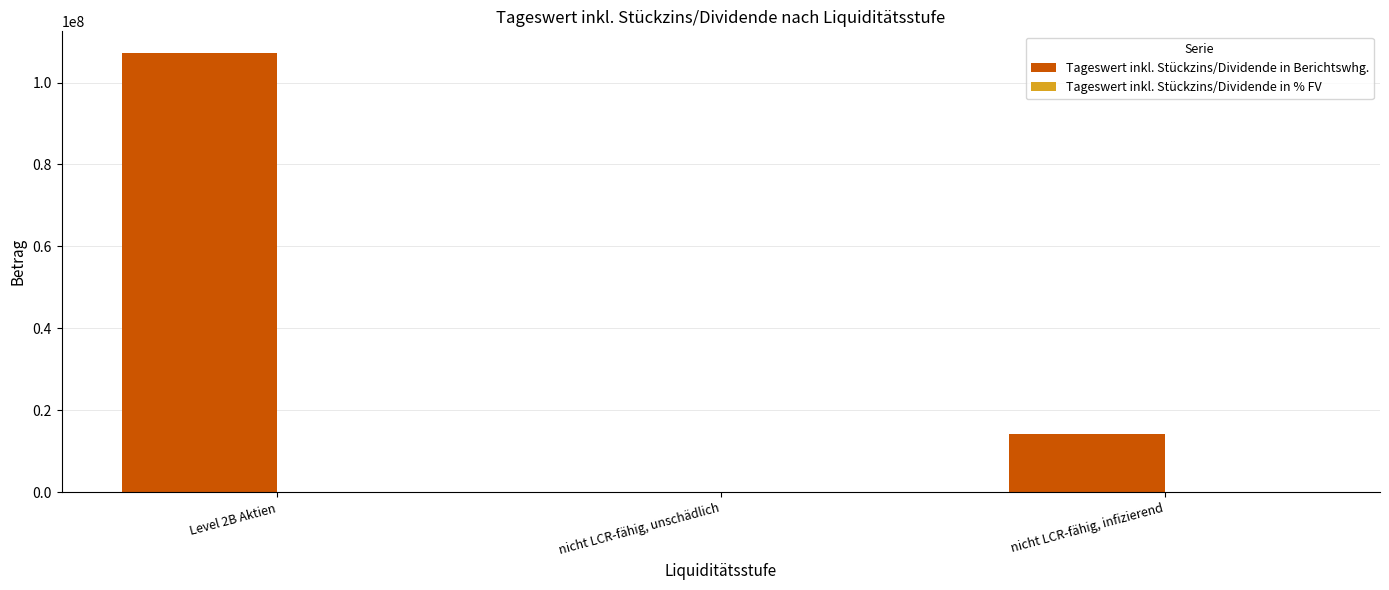

Which series changed the most between Level 2B Aktien and nicht LCR-fähig, unschädlich?

Tageswert inkl. Stückzins/Dividende in Berichtswhg.